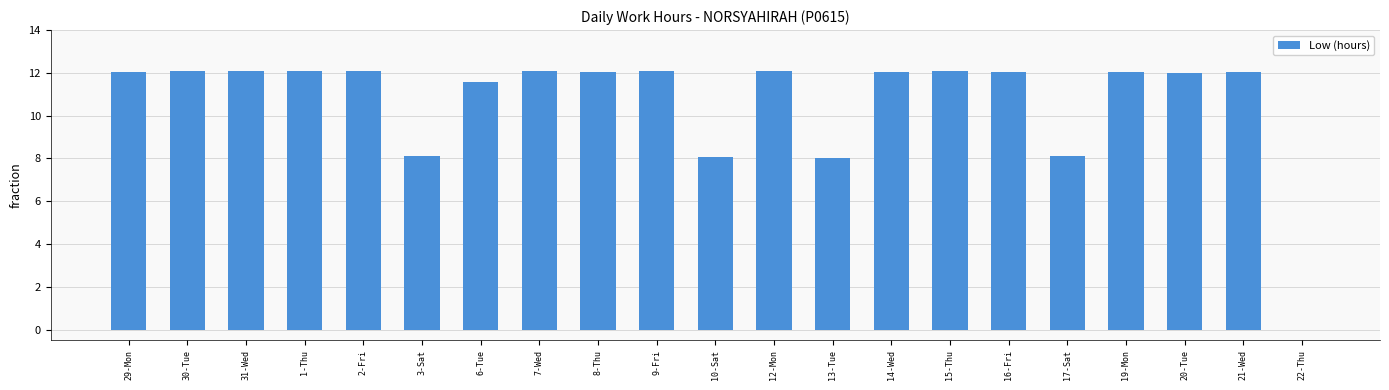

What is the greatest value displayed?

12.1